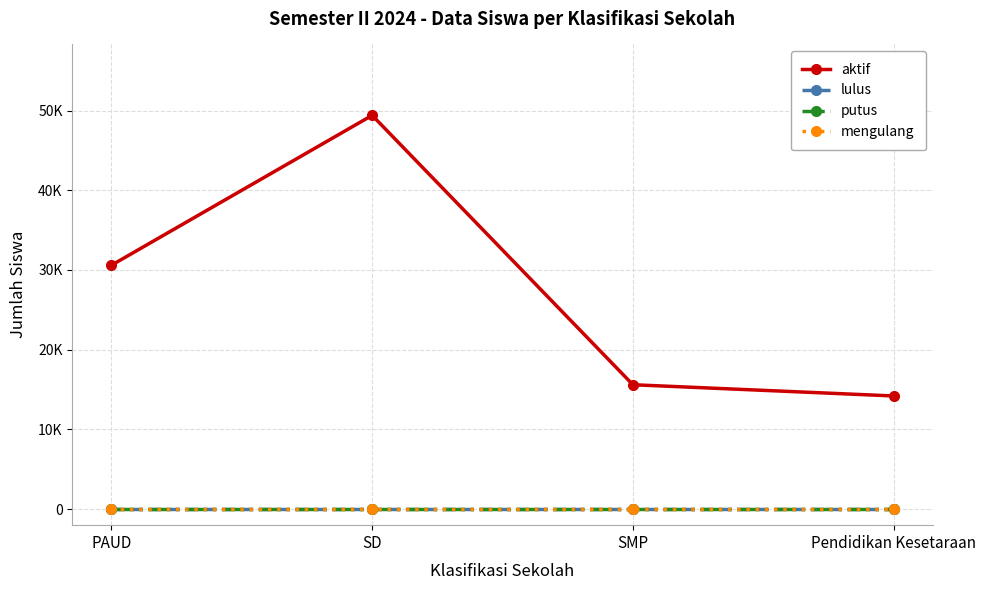

Does the chart have visible grid lines?

Yes